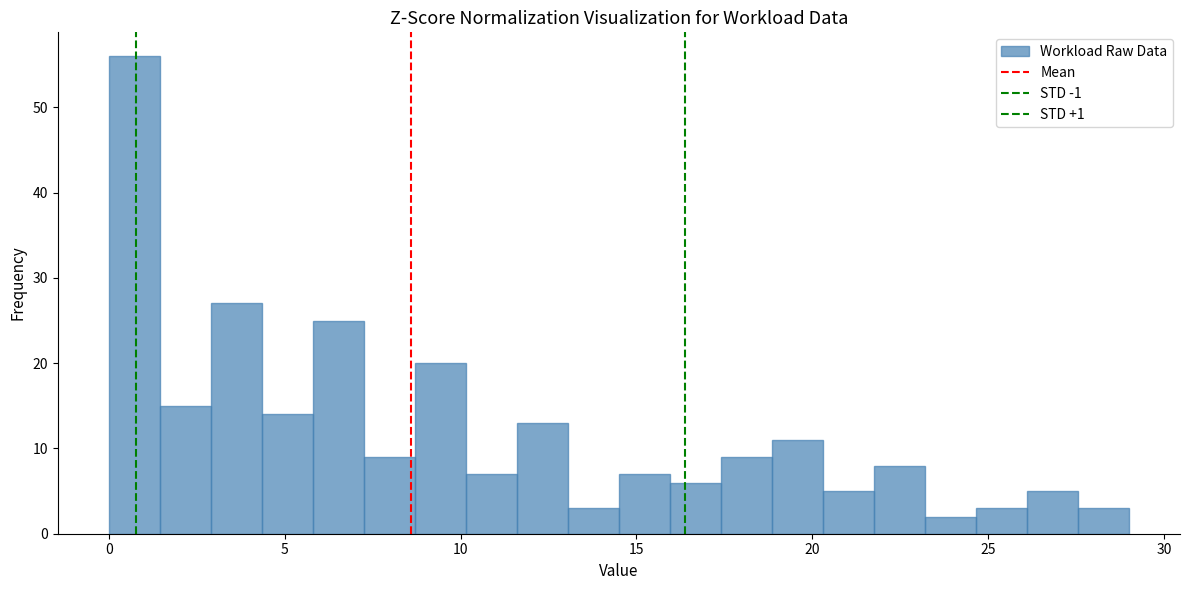

Read against the x-axis, roughly where is the centre of the tallest bar?

0.5